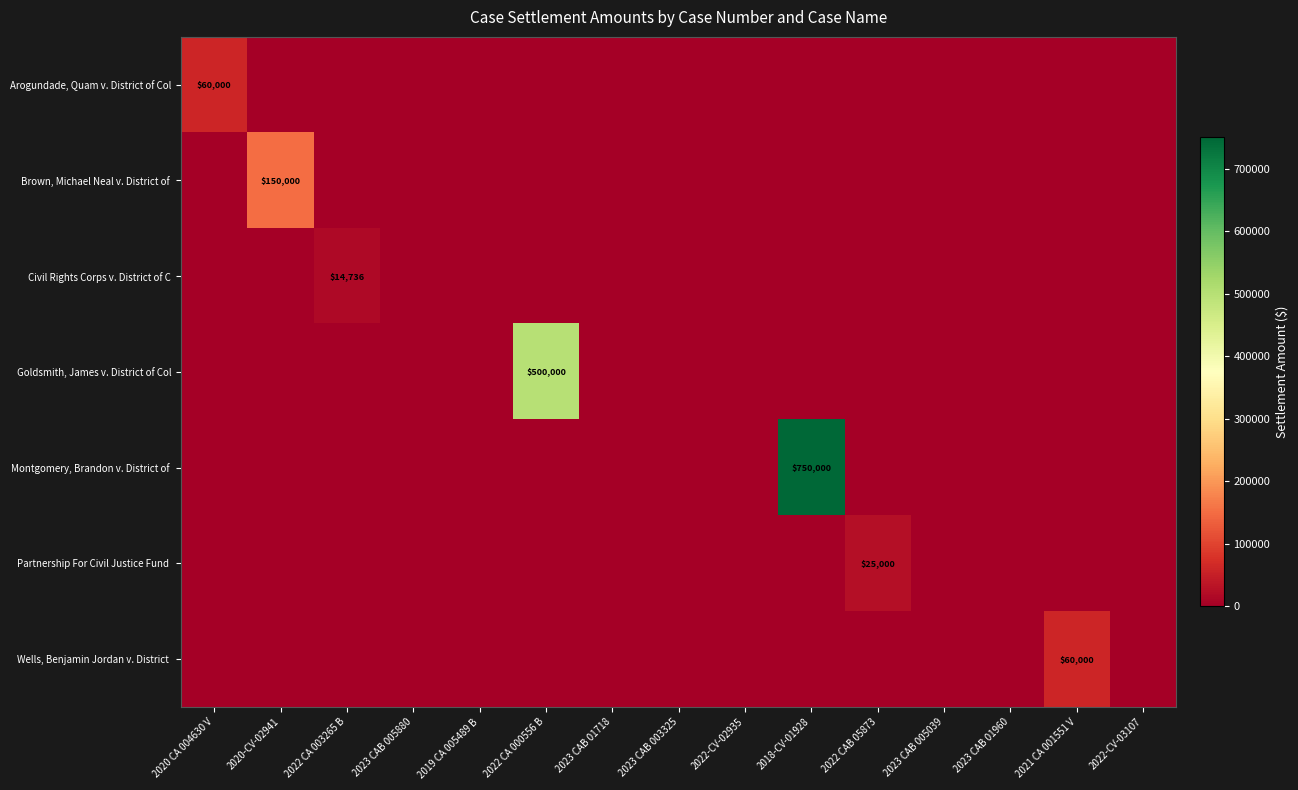

Which series has the largest total across all categories?

Montgomery, Brandon v. District of